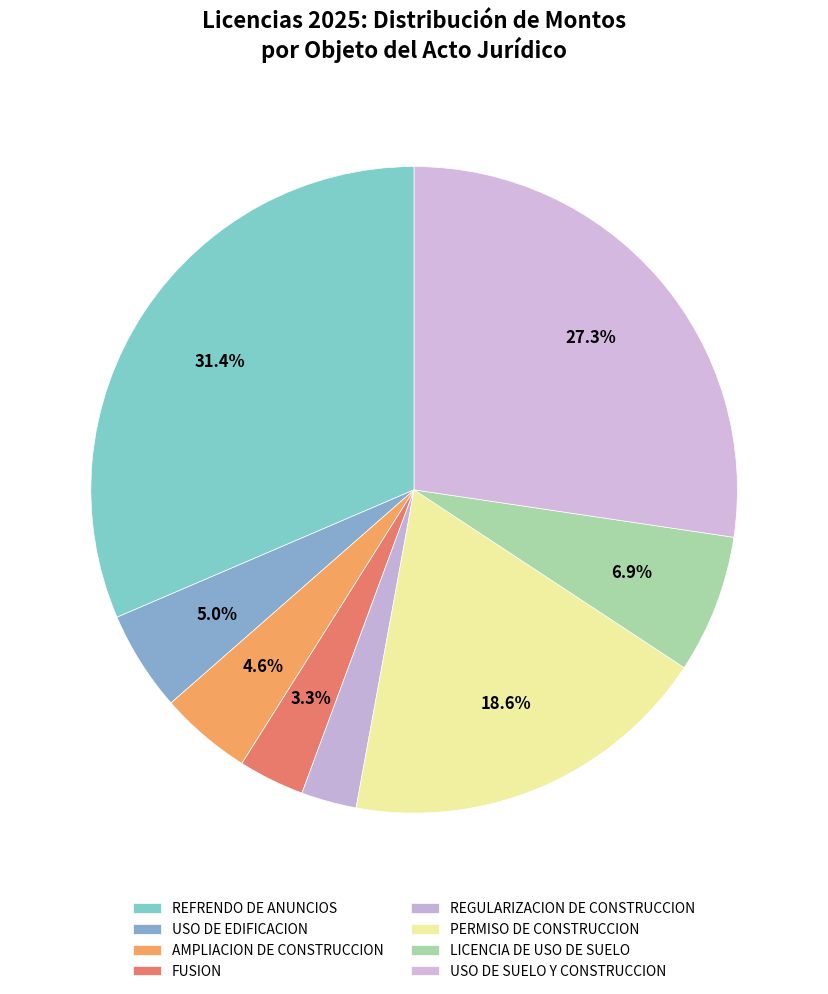

How many slices are in this pie chart?

8